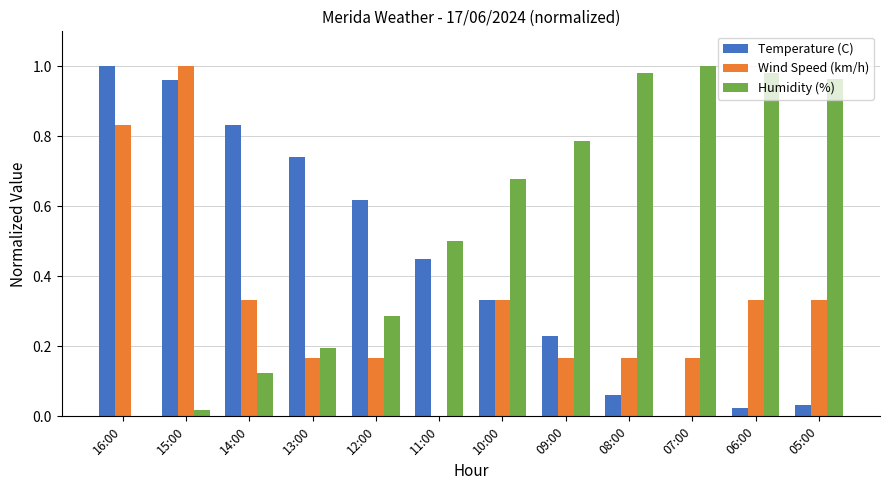

What is the sum of all Humidity (%) values?

6.5